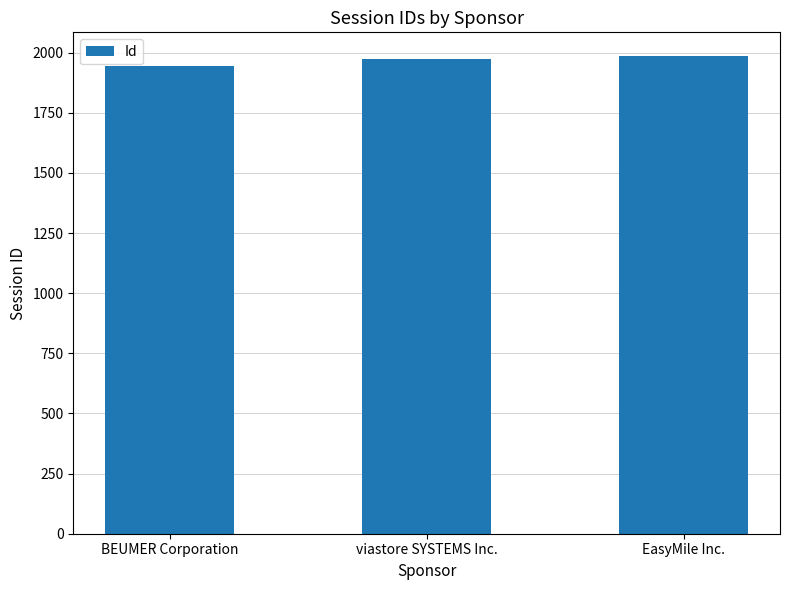

What is the label of the 1st bar from the left?

BEUMER Corporation